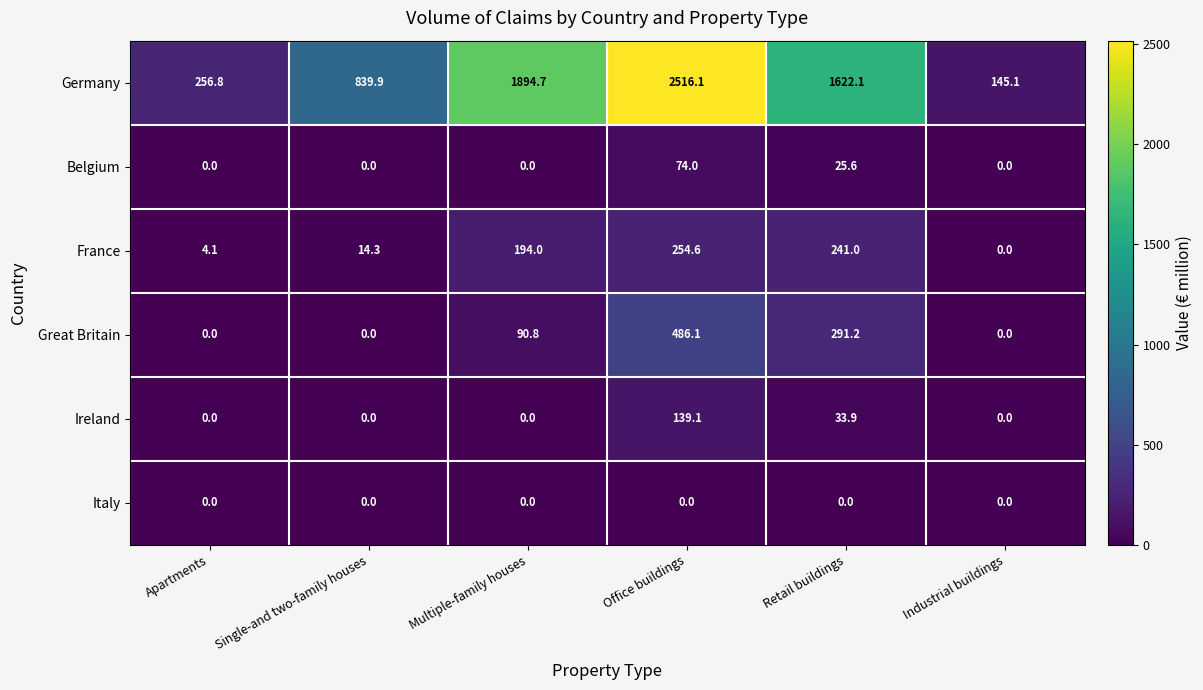

Between Apartments and Multiple-family houses, which series saw the biggest shift?

Germany